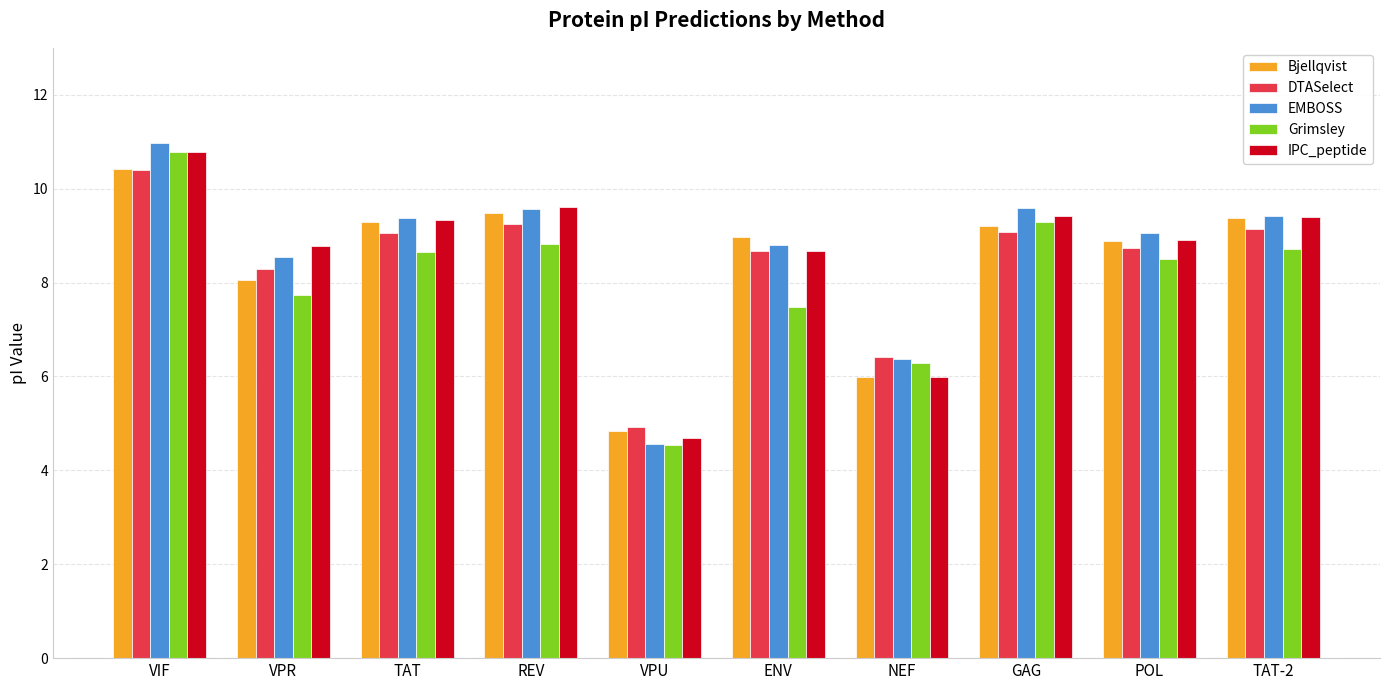

Is the value of EMBOSS at TAT greater than the value of IPC_peptide at REV?

No